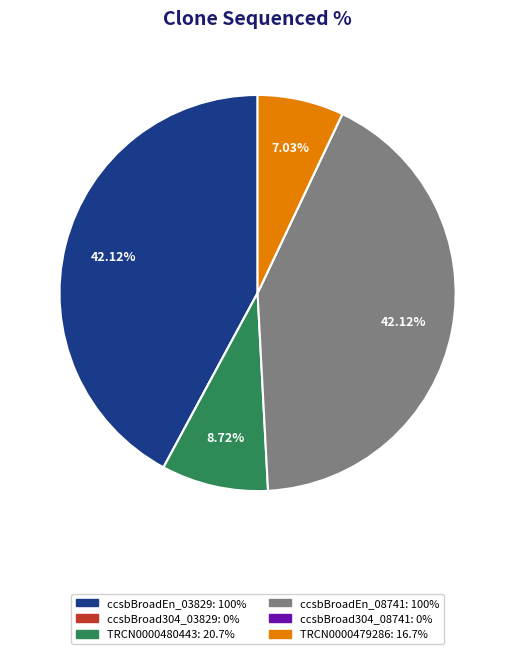

Is there a majority slice in this chart?

No